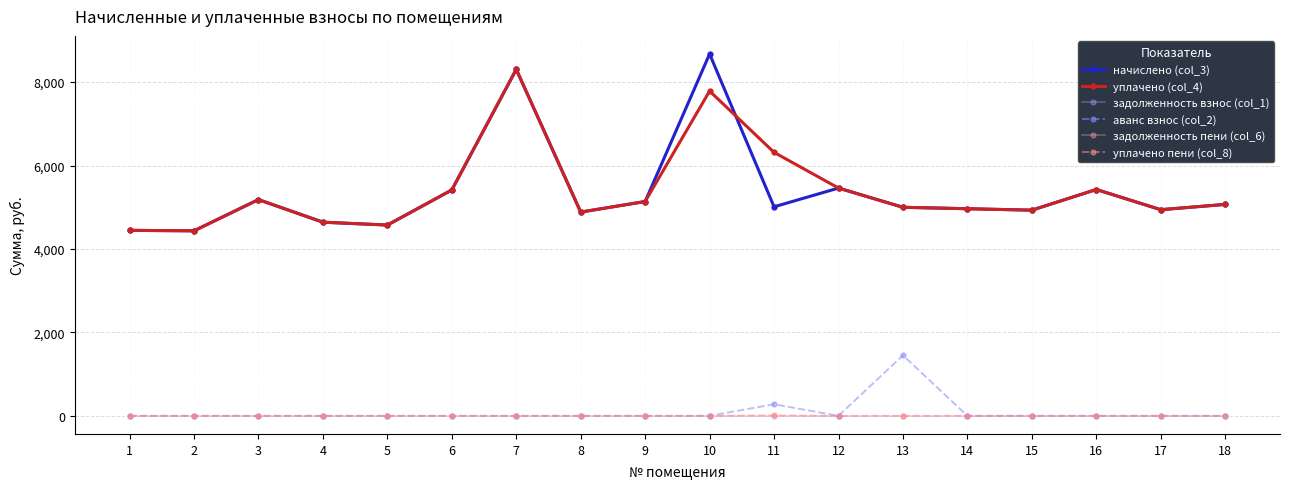

What is the total value across all series at 4?

9285.1